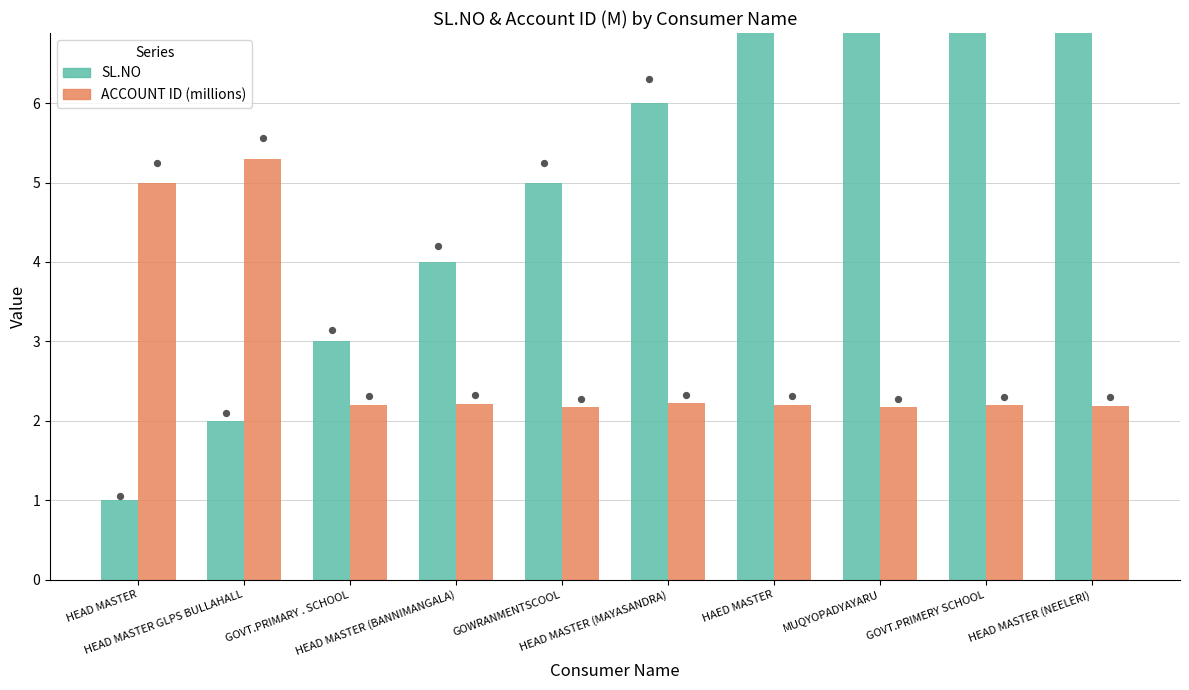

At which category is the sum across all series the highest?

HEAD MASTER (NEELERI)